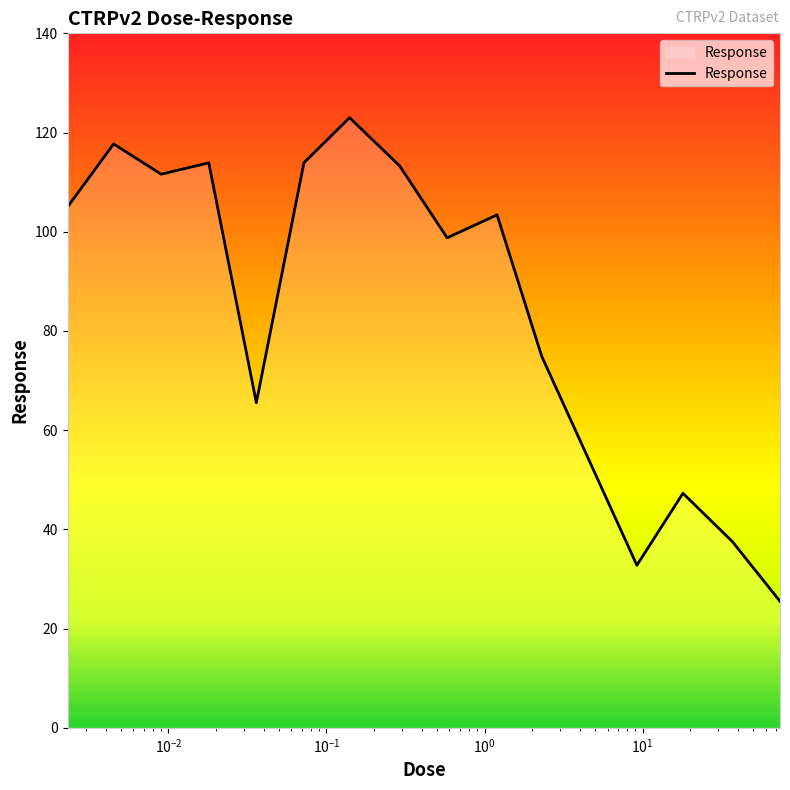

What is the greatest value displayed?

123.0